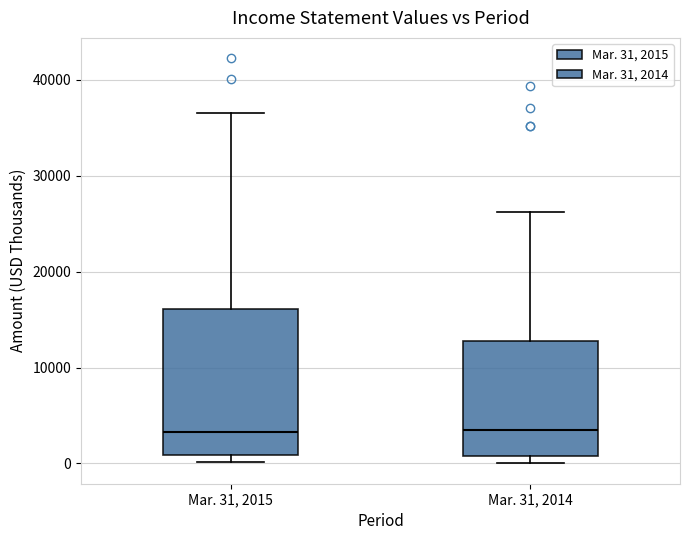

Which box is the tallest, from its lower edge to its upper edge?

Mar. 31, 2015